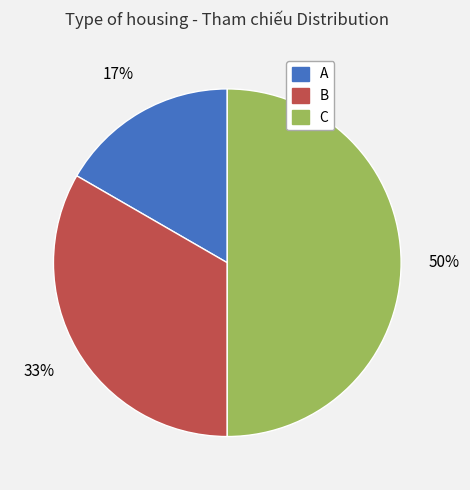

What is the largest slice in the pie chart?

C